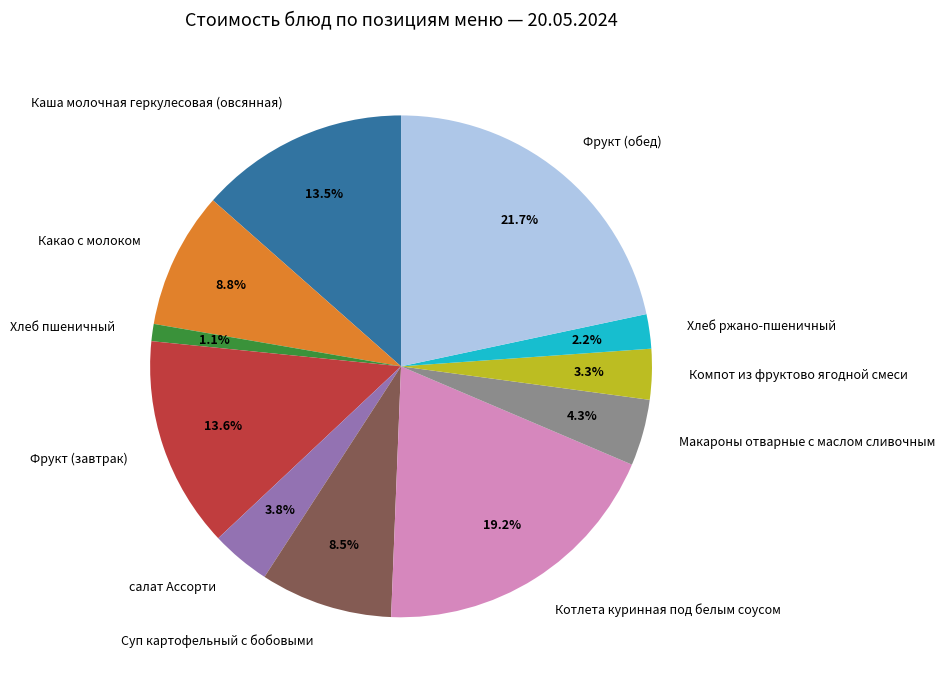

How much of the chart is everything except Макароны отварные с маслом сливочным?

95.7%